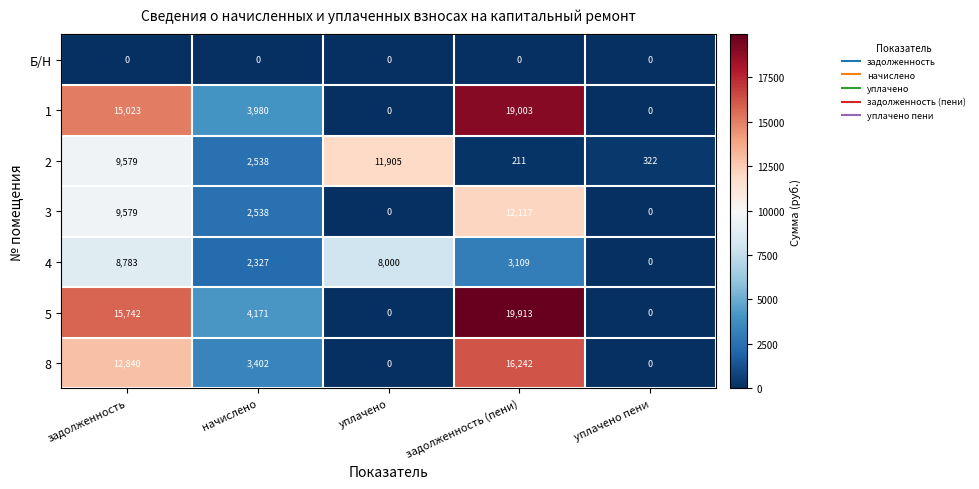

What is the maximum value shown in the chart?

19913